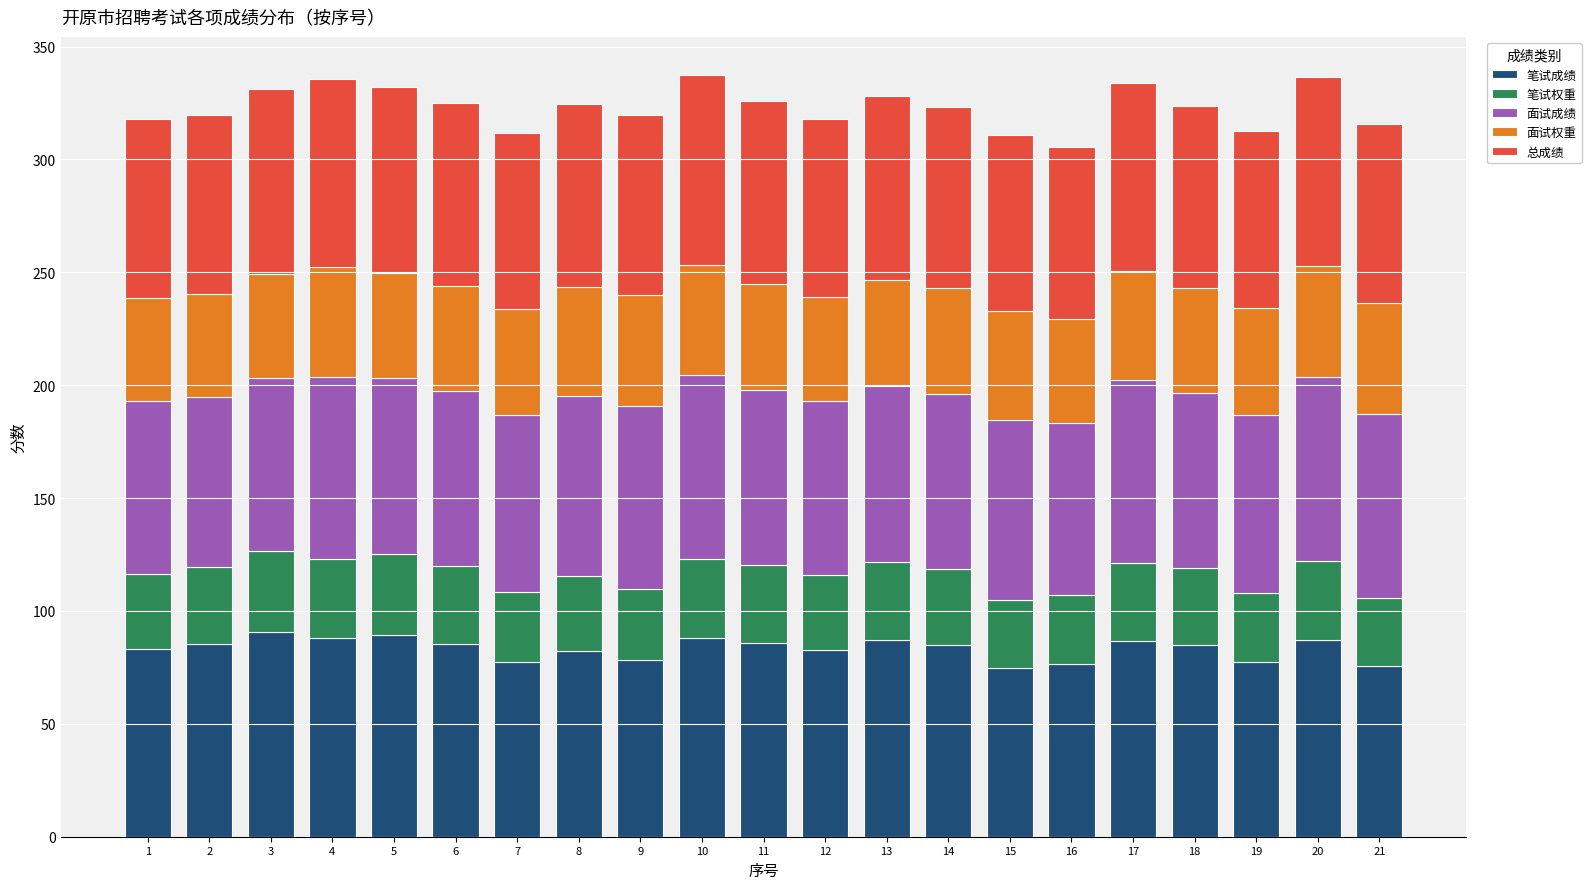

What is the sum of all 笔试成绩 values?

1751.1